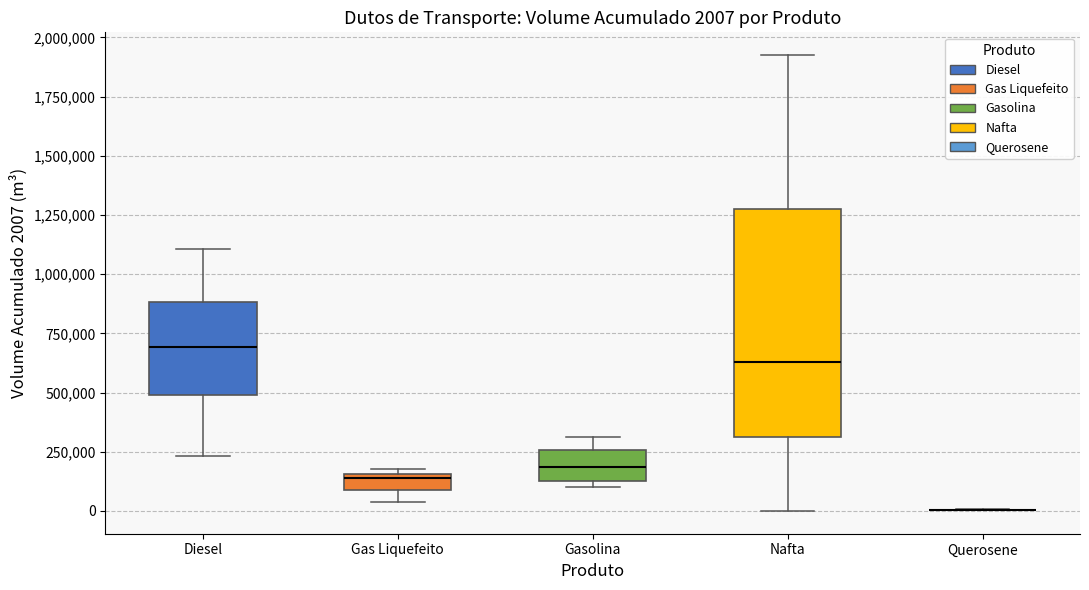

Which box is the tallest, from its lower edge to its upper edge?

Nafta